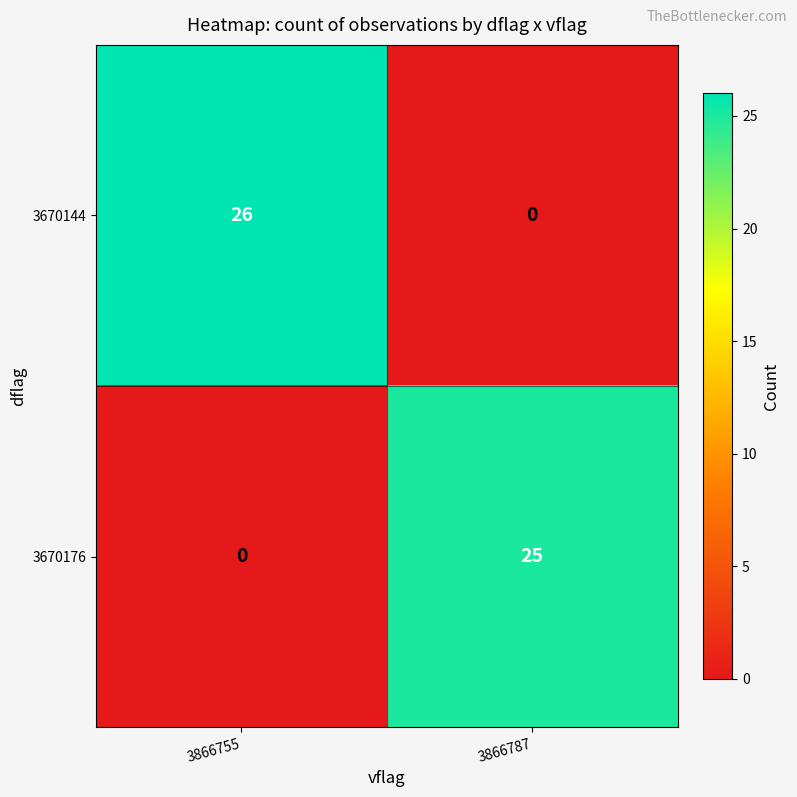

What is the difference between the highest and lowest values at 3866787?

25